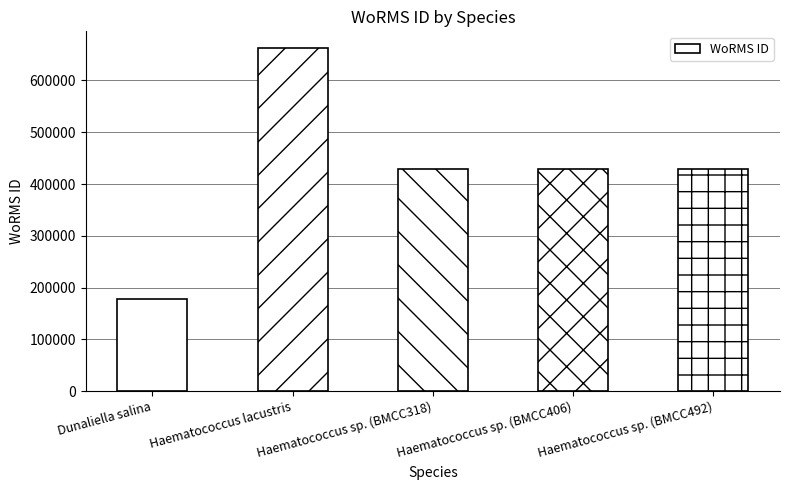

True or false: the data shows 56143 at Dunaliella salina.

False